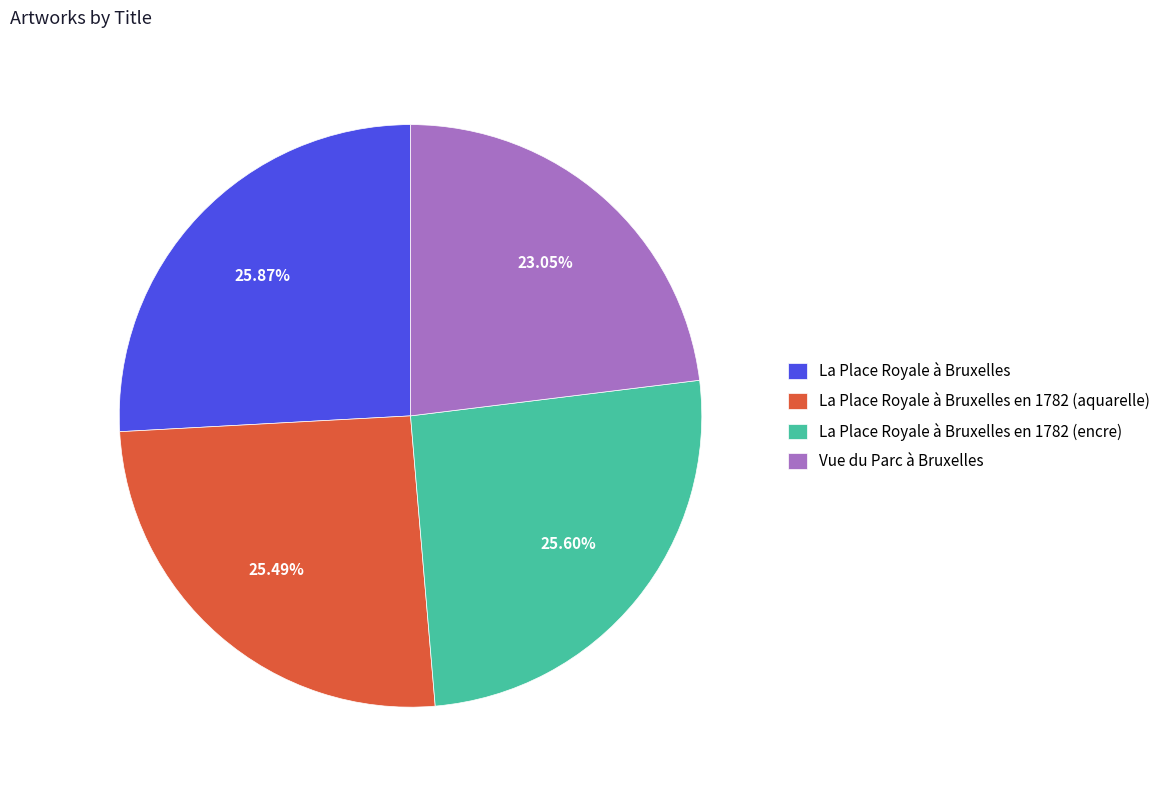

True or false: Vue du Parc à Bruxelles accounts for 23% of the total.

True